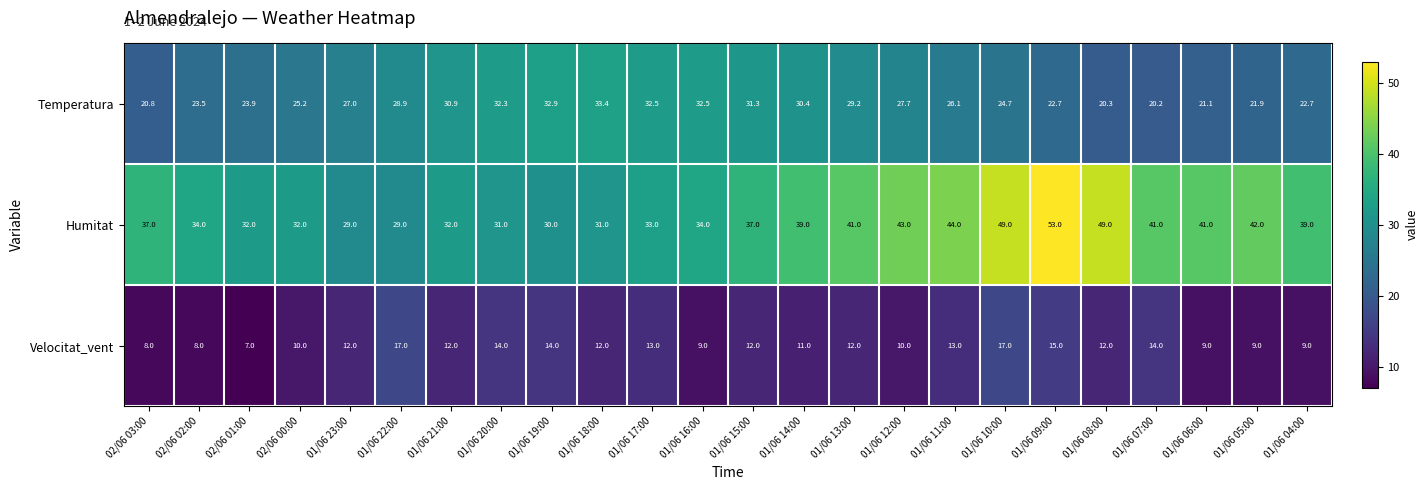

Which category has the highest value across all series?

01/06 09:00